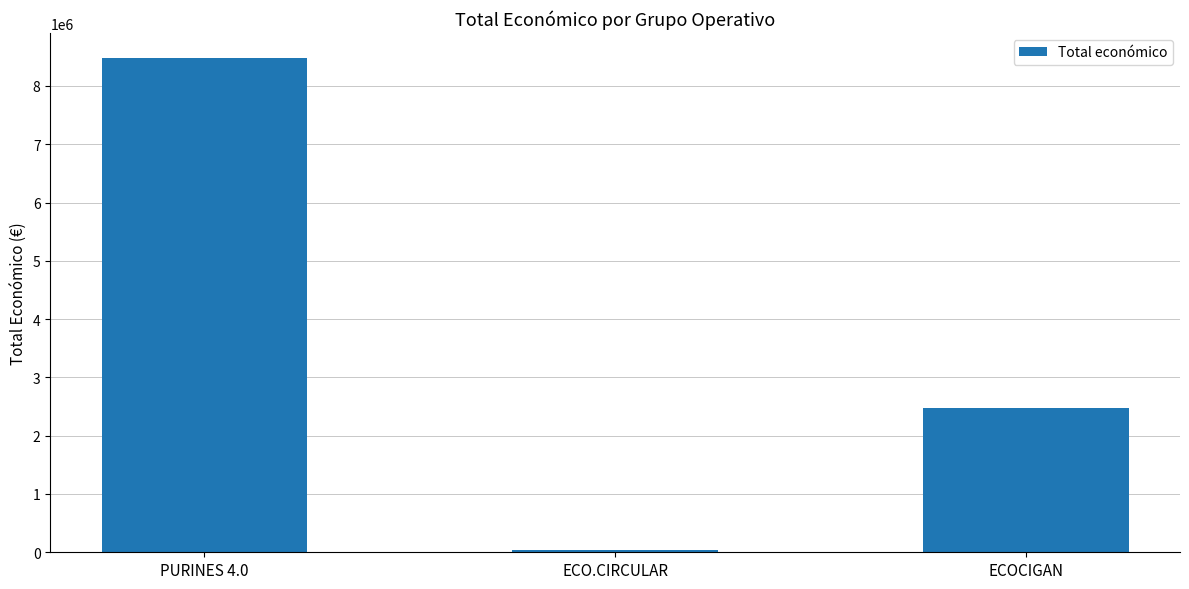

True or false: the data shows 2483714 at ECOCIGAN.

True